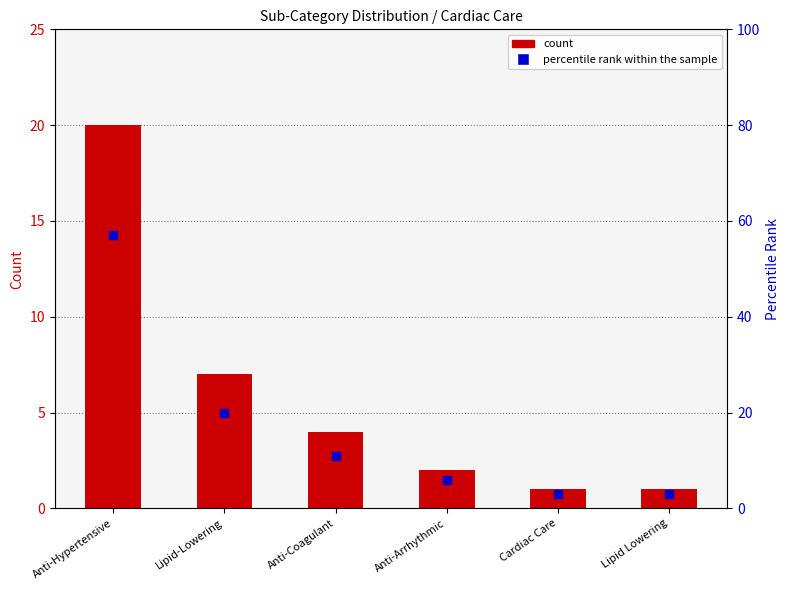

Which series has the largest total across all categories?

percentile rank within the sample